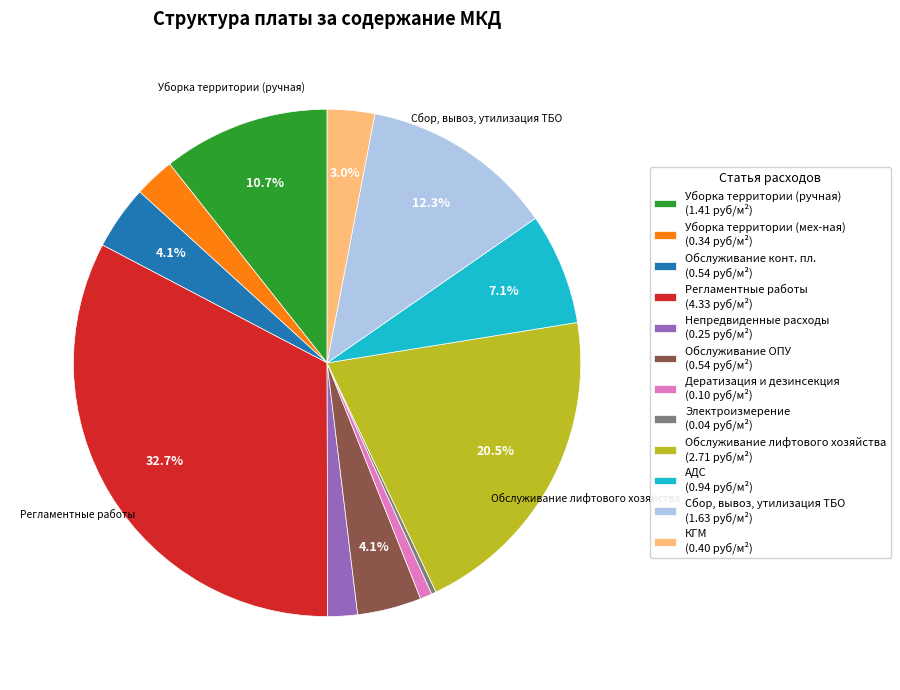

How much of the chart is everything except Сбор, вывоз, утилизация ТБО (1.63 руб/м²)?

87.7%